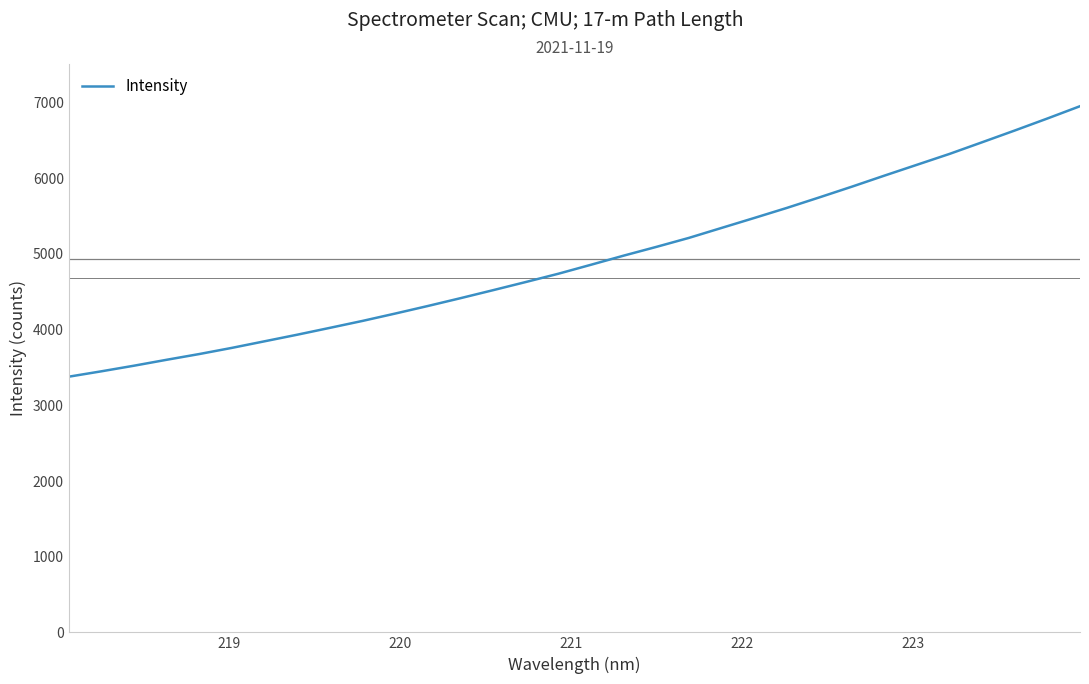

True or false: the data has more than 1 interior local peaks.

False